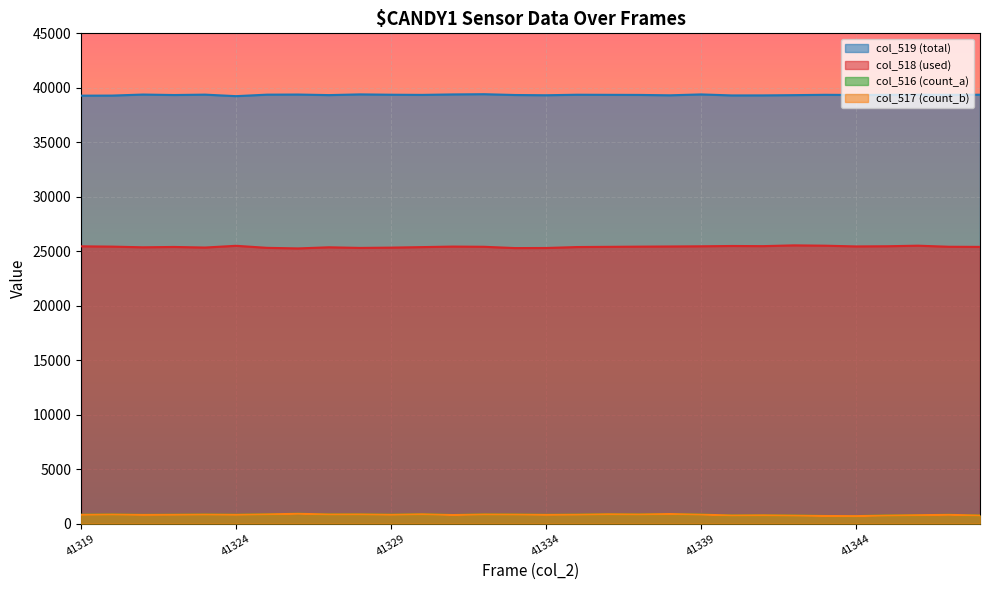

How many lines are shown in the chart?

4